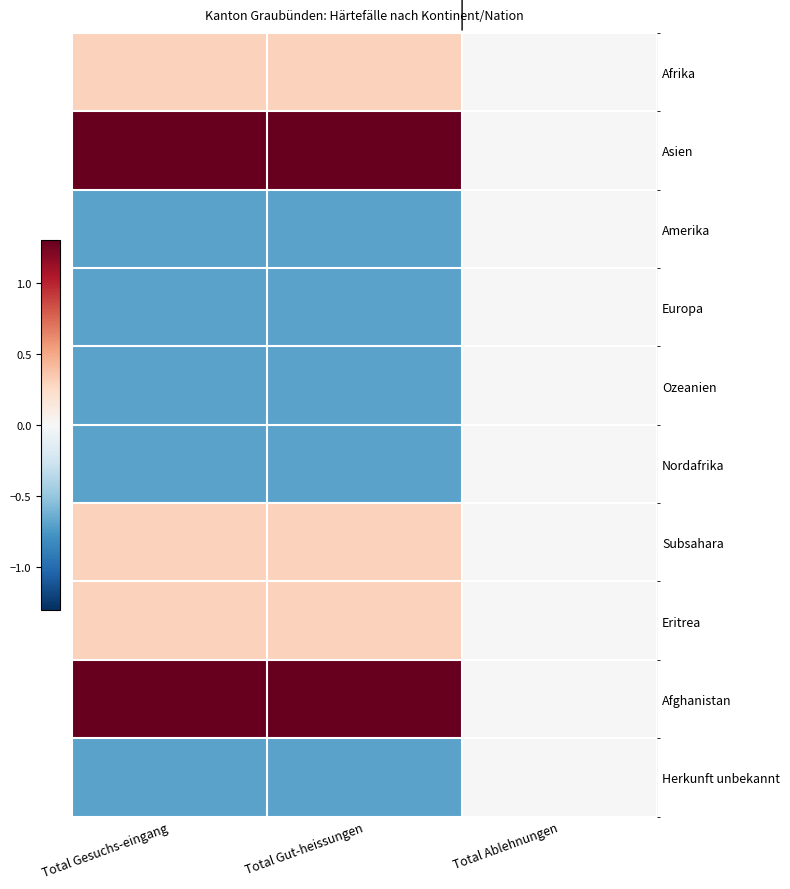

Reading right to left, what are all the values shown in this chart?

Afrika: Total Ablehnungen=0.0	Total Gut-heissungen=0.3	Total Gesuchs-eingang=0.3
Asien: Total Ablehnungen=0.0	Total Gut-heissungen=1.3	Total Gesuchs-eingang=1.3
Amerika: Total Ablehnungen=0.0	Total Gut-heissungen=-0.7	Total Gesuchs-eingang=-0.7
Europa: Total Ablehnungen=0.0	Total Gut-heissungen=-0.7	Total Gesuchs-eingang=-0.7
Ozeanien: Total Ablehnungen=0.0	Total Gut-heissungen=-0.7	Total Gesuchs-eingang=-0.7
Nordafrika: Total Ablehnungen=0.0	Total Gut-heissungen=-0.7	Total Gesuchs-eingang=-0.7
Subsahara: Total Ablehnungen=0.0	Total Gut-heissungen=0.3	Total Gesuchs-eingang=0.3
Eritrea: Total Ablehnungen=0.0	Total Gut-heissungen=0.3	Total Gesuchs-eingang=0.3
Afghanistan: Total Ablehnungen=0.0	Total Gut-heissungen=1.3	Total Gesuchs-eingang=1.3
Herkunft unbekannt: Total Ablehnungen=0.0	Total Gut-heissungen=-0.7	Total Gesuchs-eingang=-0.7